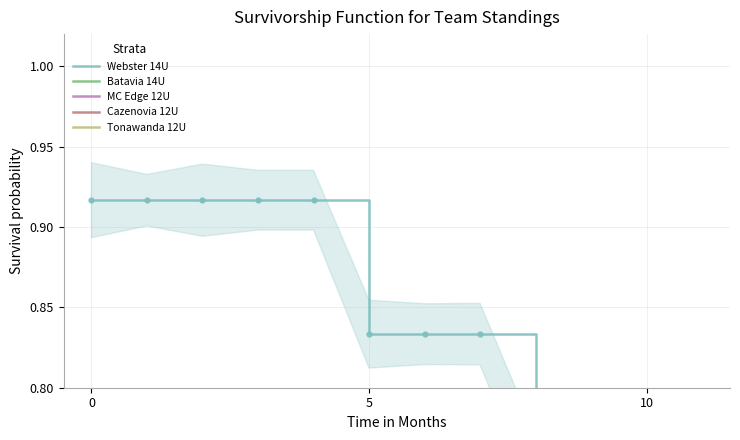

What is the value of the Webster 14U point at the 8th from the left?

0.8